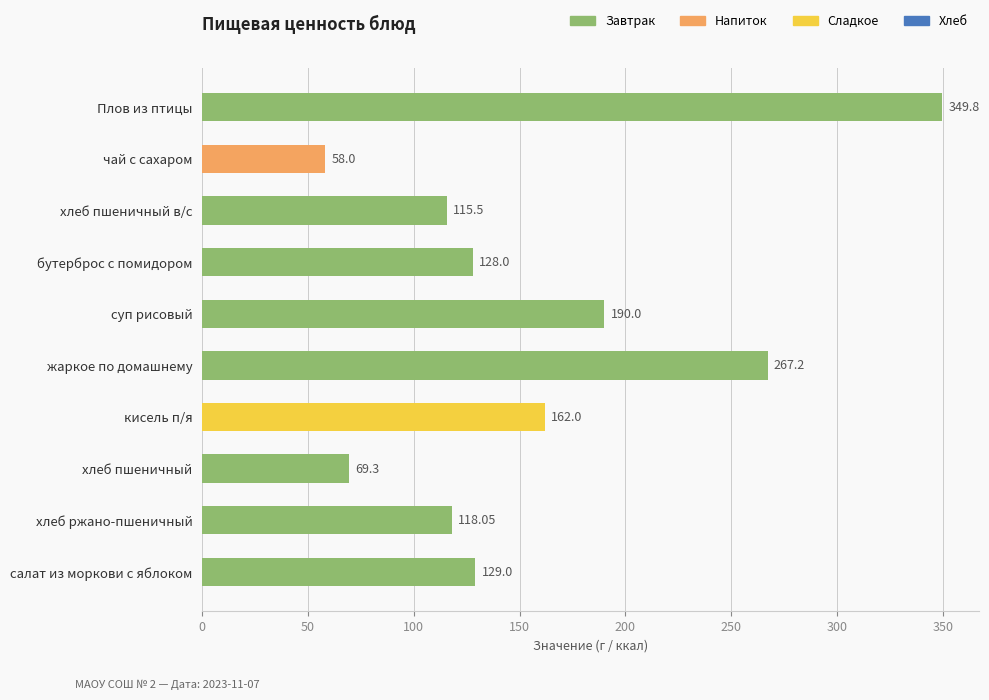

Rank the categories by value from highest to lowest.

Плов из птицы, жаркое по домашнему, суп рисовый, кисель п/я, салат из моркови с яблоком, бутерброс с помидором, хлеб ржано-пшеничный, хлеб пшеничный в/с, хлеб пшеничный, чай с сахаром